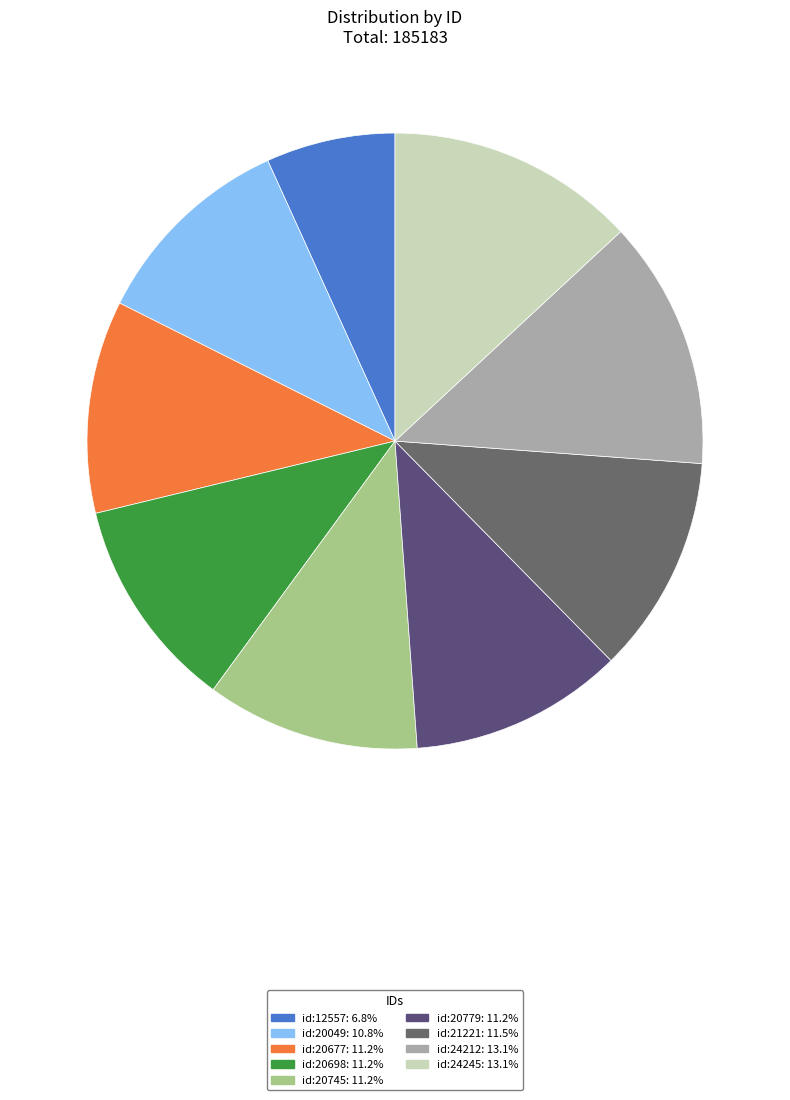

To the nearest percent, what percentage of the pie is id:20698?

11%